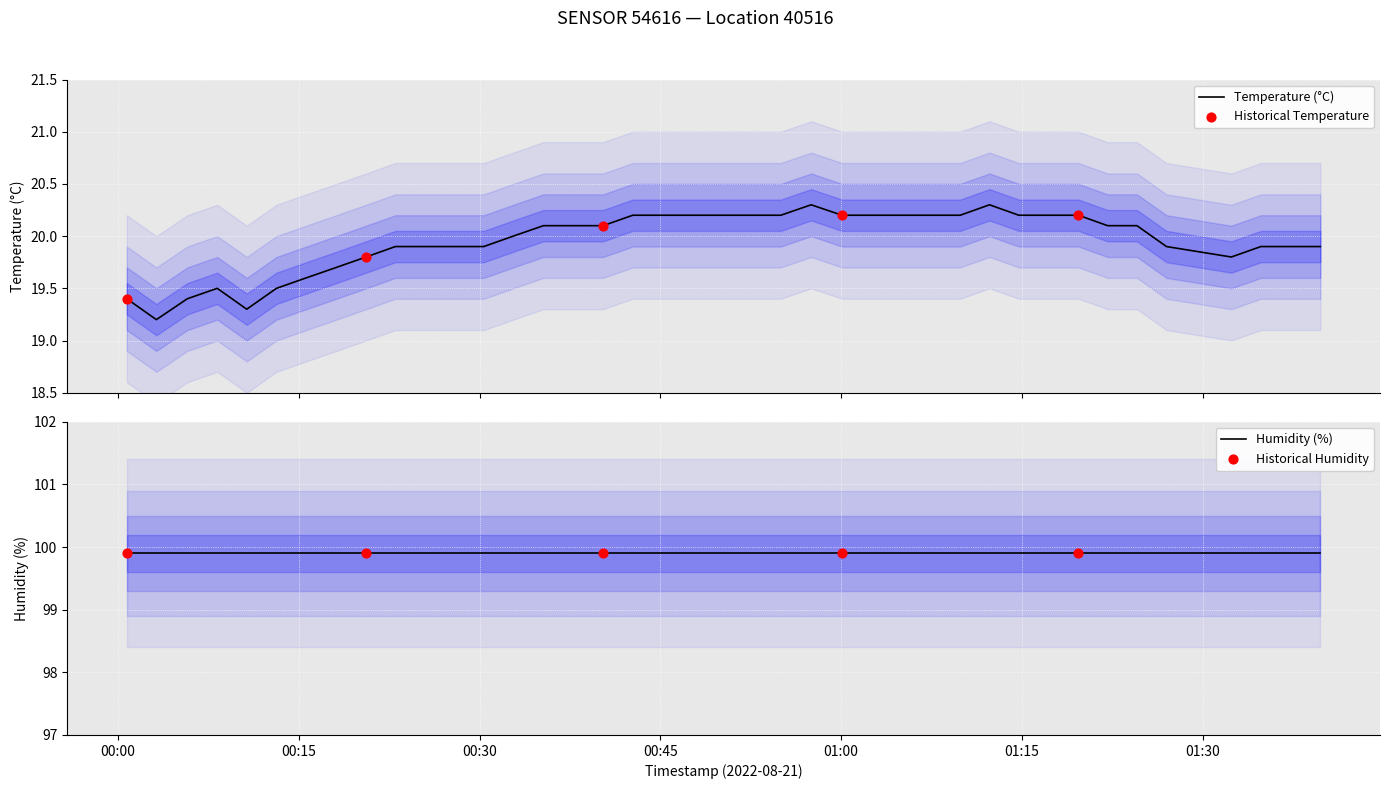

What is the ratio of the value at 2022-08-21T00:00:44 to the value at 2022-08-21T00:47:37?

1.0